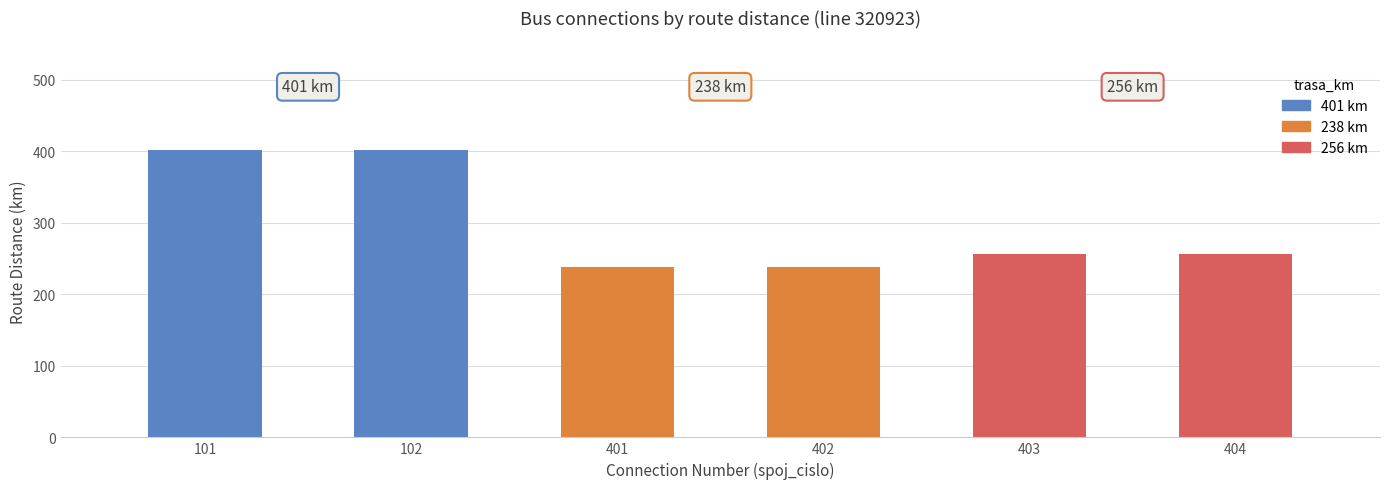

What is the difference between the maximum and minimum values?

163